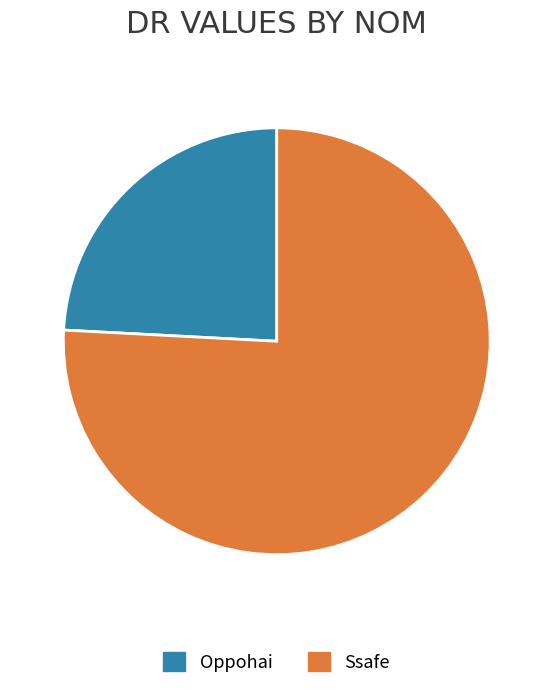

What is the ratio of the value at Ssafe to the value at Oppohai?

3.1